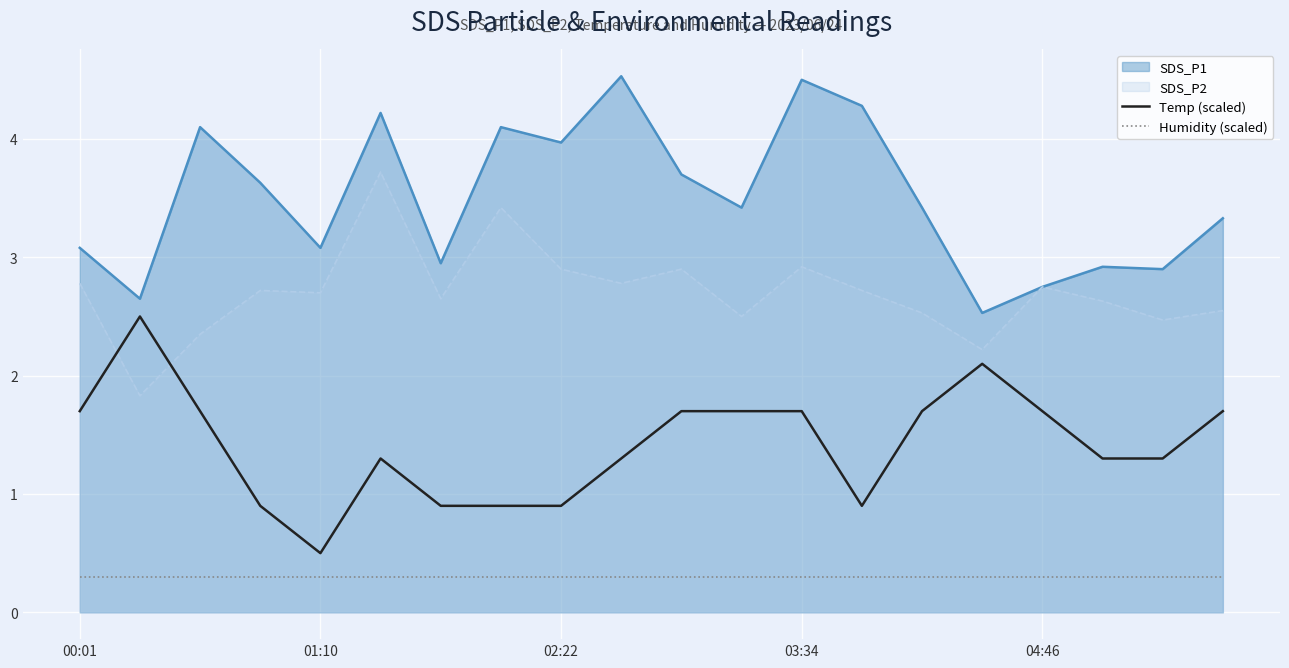

How many data points in Temp (scaled) are less than 1?

6